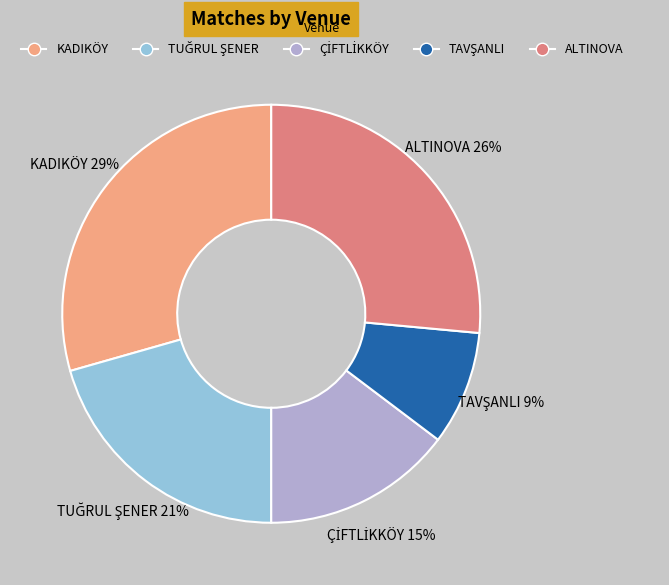

Is it true that KADIKÖY is 20% of the pie?

False